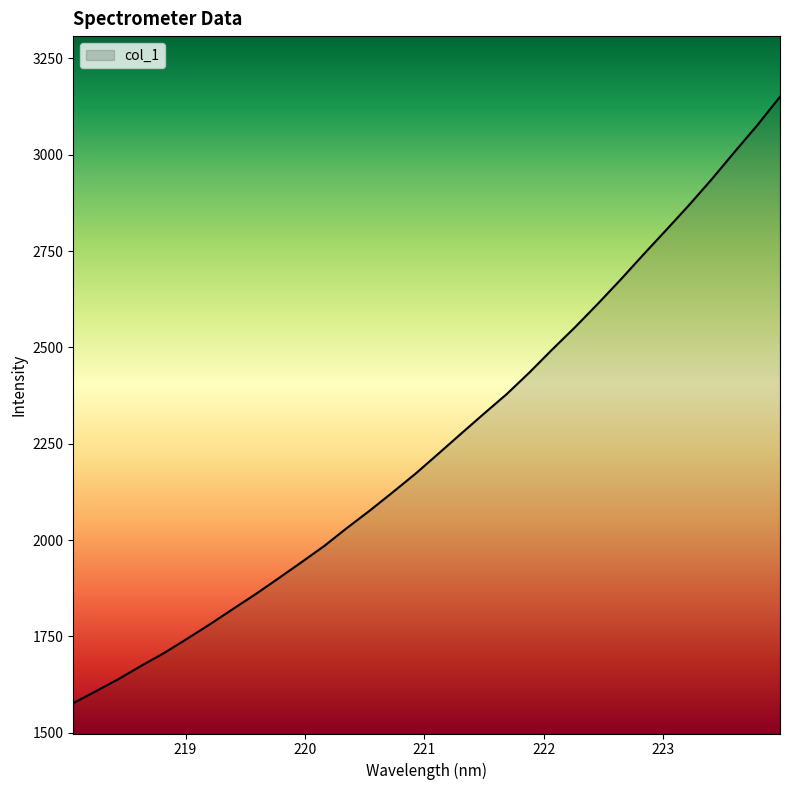

What is the difference between the maximum and minimum values?

1573.8